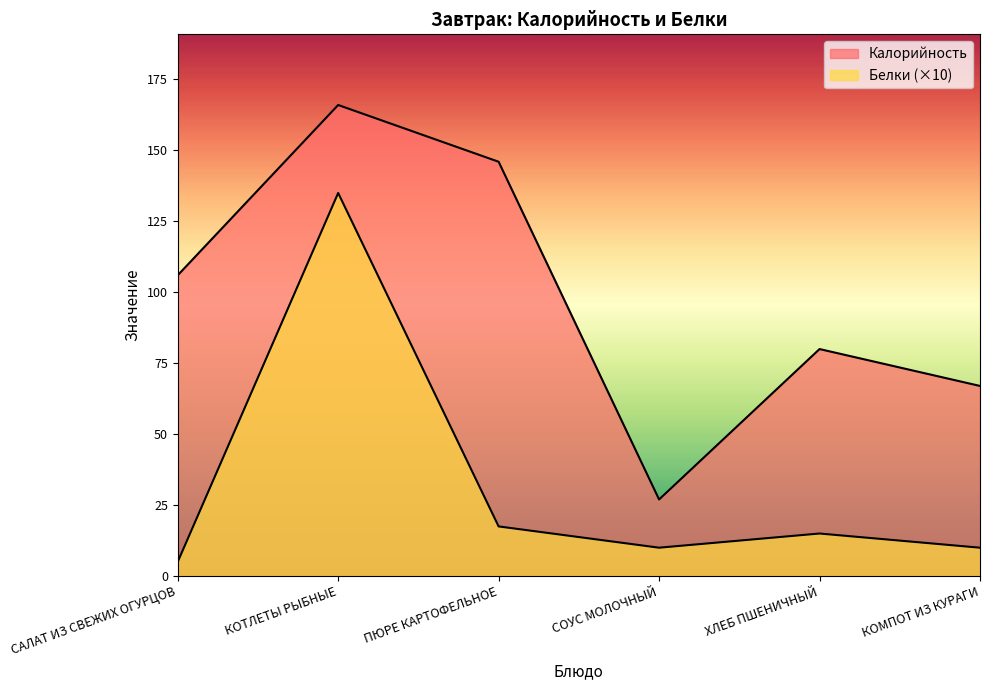

At which label does Калорийность first exceed 106?

КОТЛЕТЫ РЫБНЫЕ